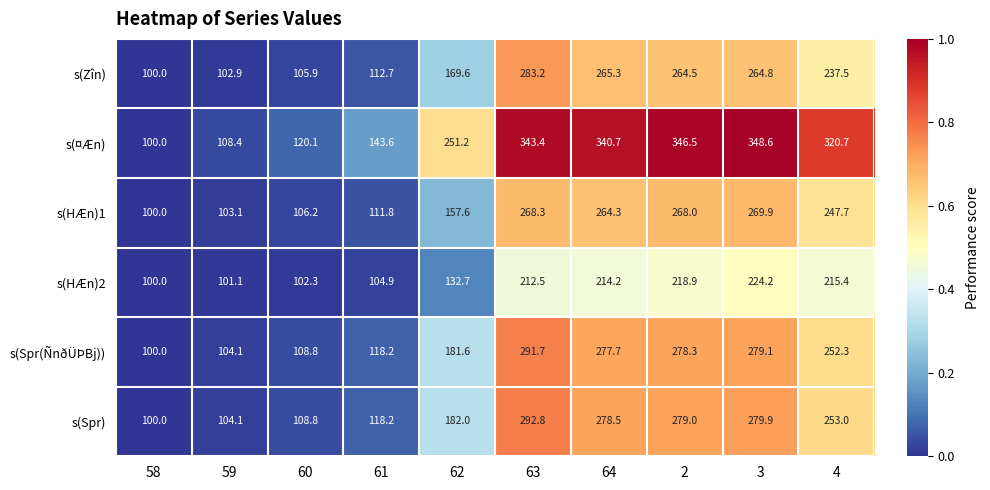

Which label corresponds to the largest value in the chart?

3